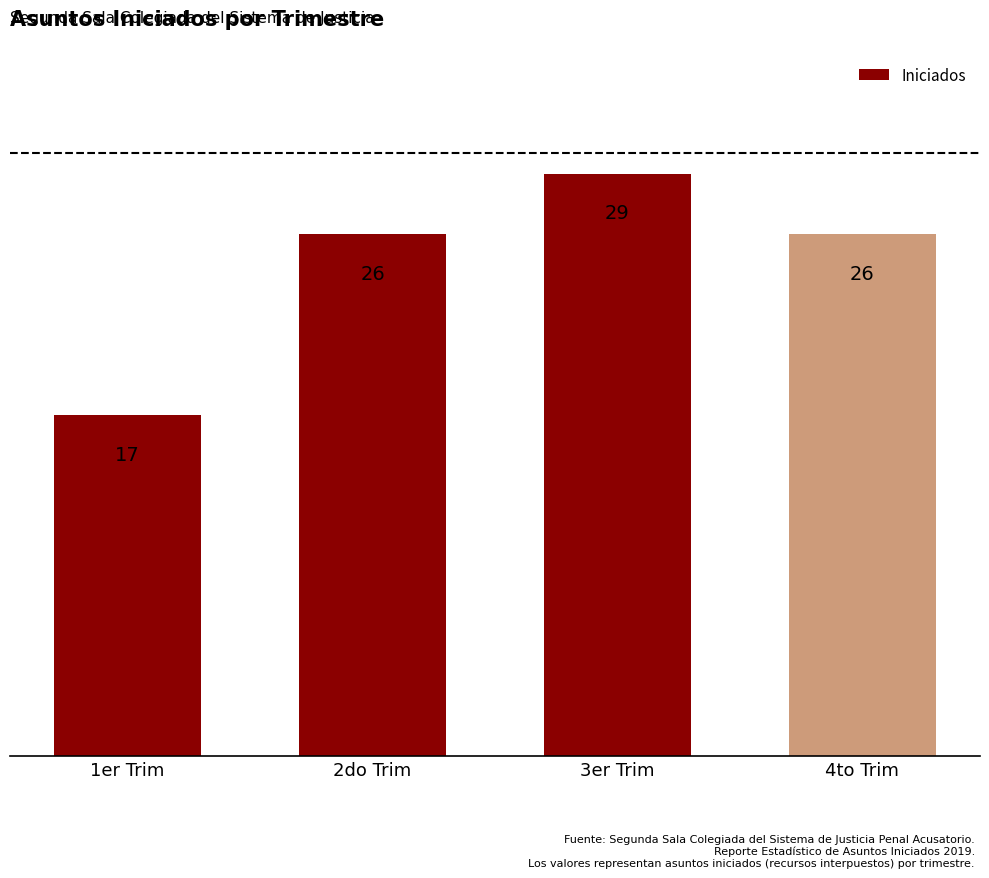

What is the value of the 4th bar from the left?

26